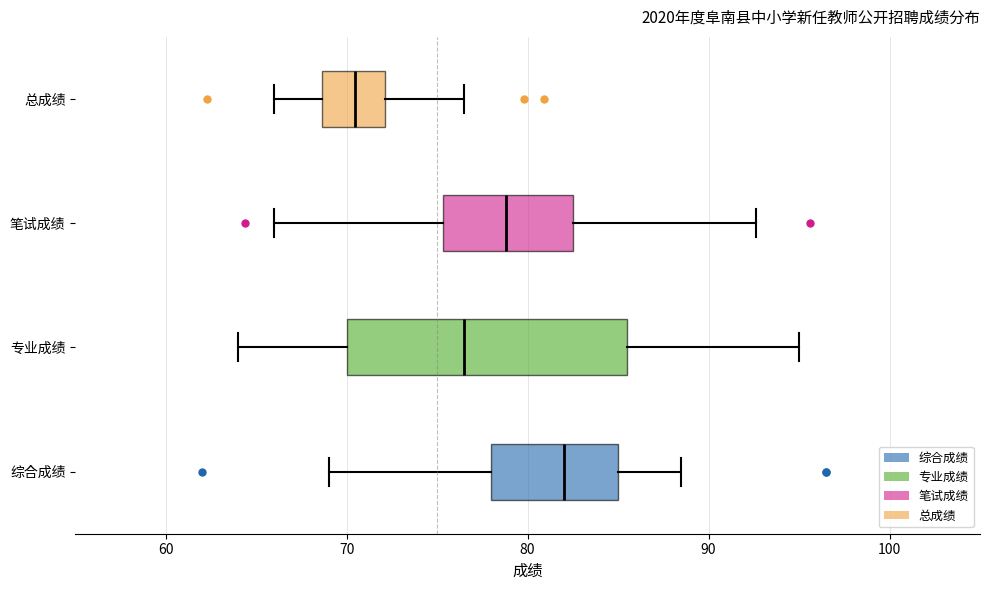

Reading bottom to top, transcribe this box plot: for each box, give where its median line is, the range the box spans, and where its two whiskers end, as read against the x-axis. The values are not printed on the chart, so give them approximately, as read against the axis.

综合成绩: median 82, box 78 to 85, whiskers 69 to 89
专业成绩: median 77, box 70 to 86, whiskers 64 to 95
笔试成绩: median 79, box 75 to 83, whiskers 66 to 93
总成绩: median 70, box 69 to 72, whiskers 66 to 77